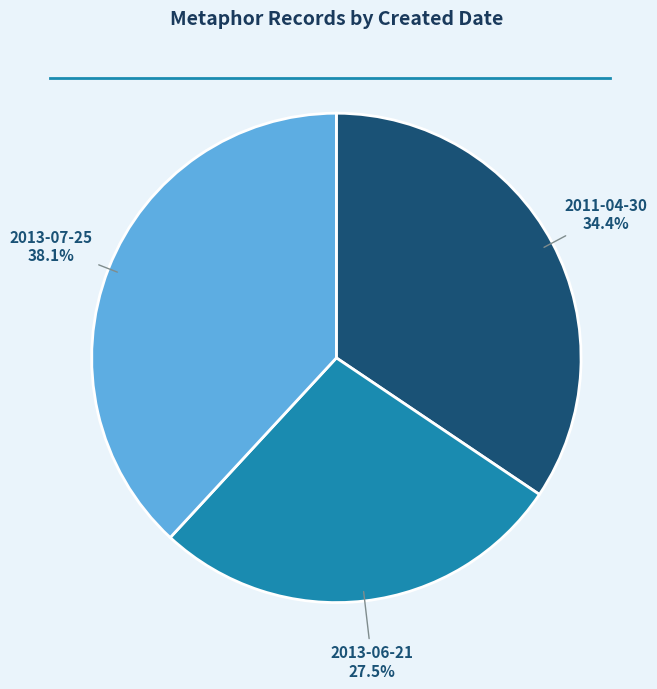

Is there a majority slice in this chart?

No